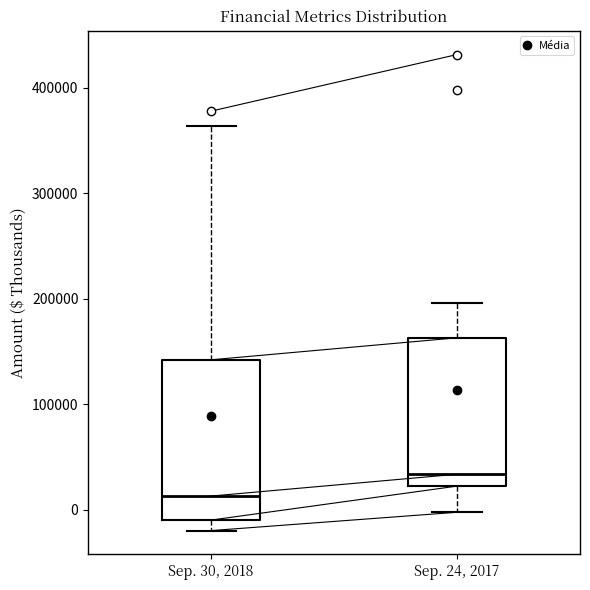

Which box has the lowest median line?

Sep. 30, 2018